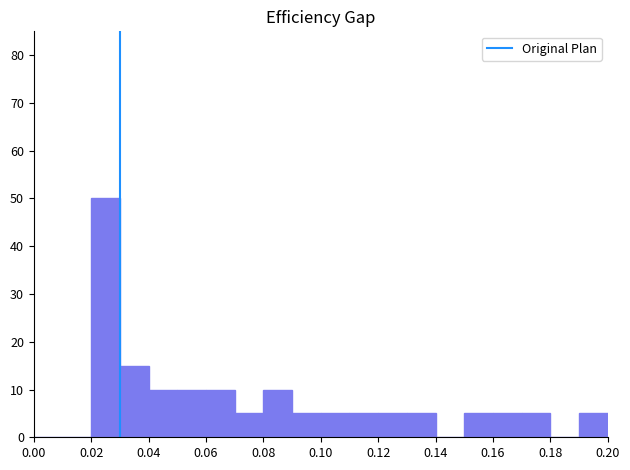

What is the height of the bar covering 0.04 to 0.05 on the x-axis? The values are not printed on the chart, so give them approximately, as read against the axis.

10